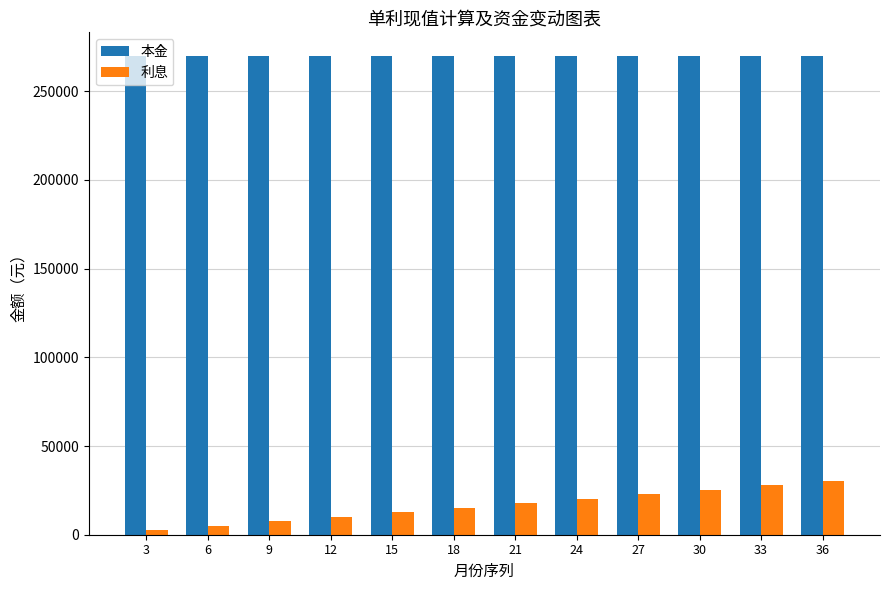

What is the approximate value of 本金 at 33?

269662.9